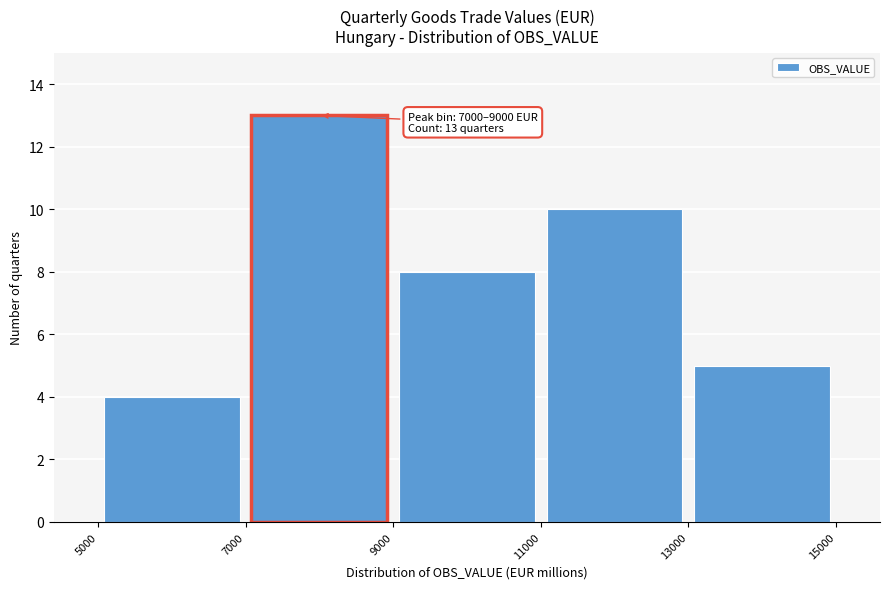

Which range on the x-axis has the tallest bar?

7000 to 9000